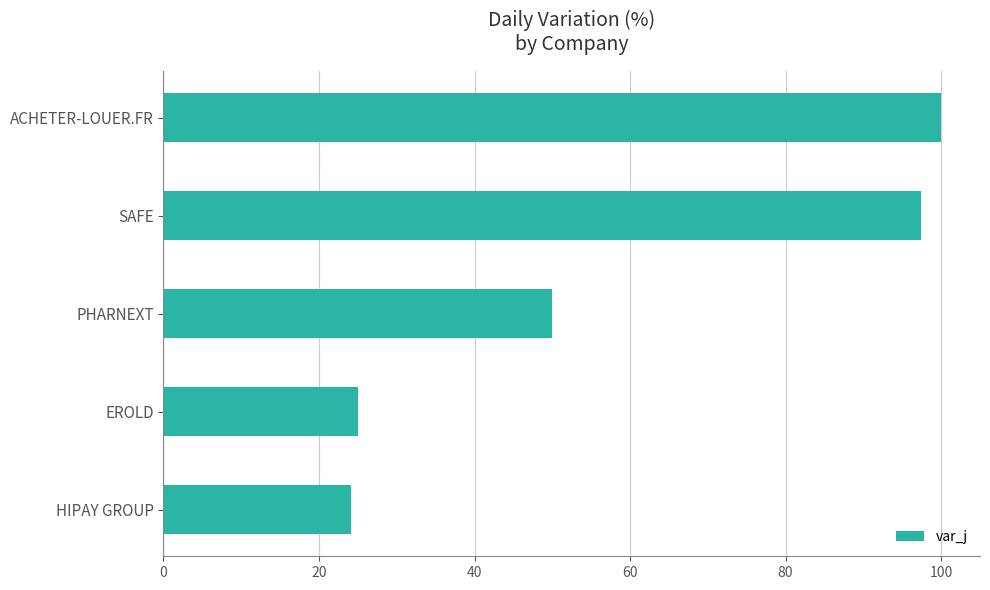

True or false: the data shows 50.0 at PHARNEXT.

True